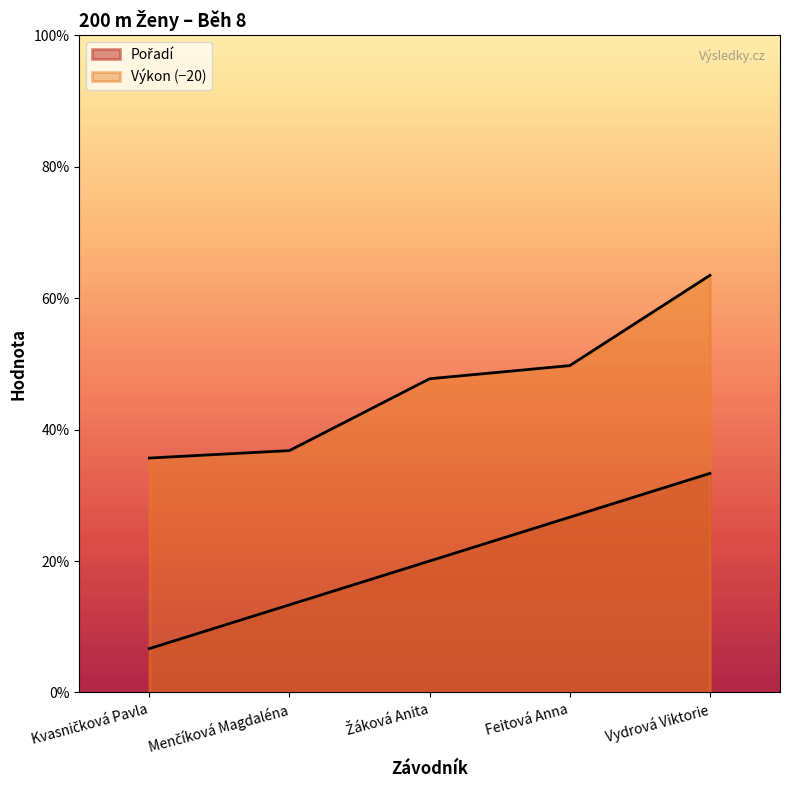

What is the difference between the second highest and minimum values in the Pořadí series?

3.0